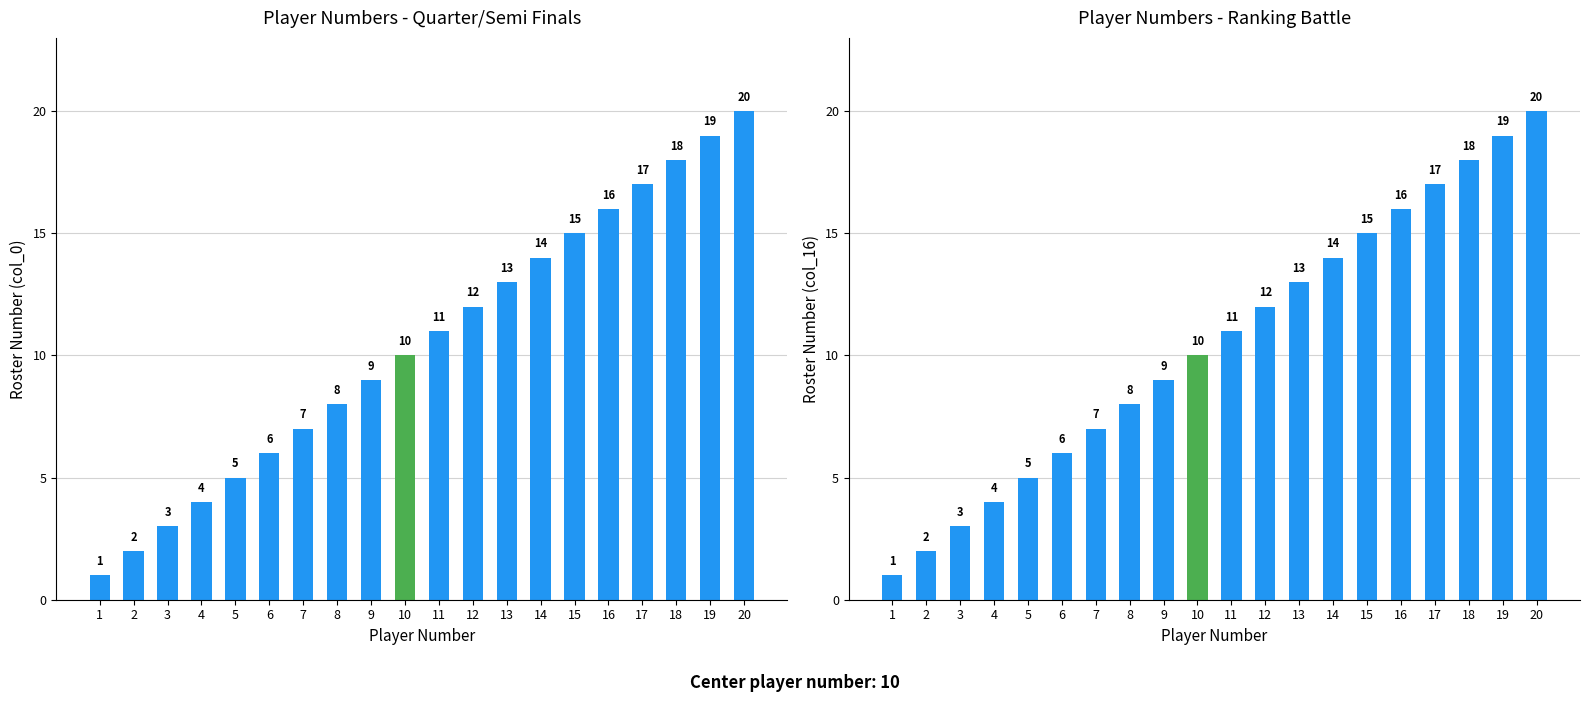

True or false: the data shows 19 at 12.

False